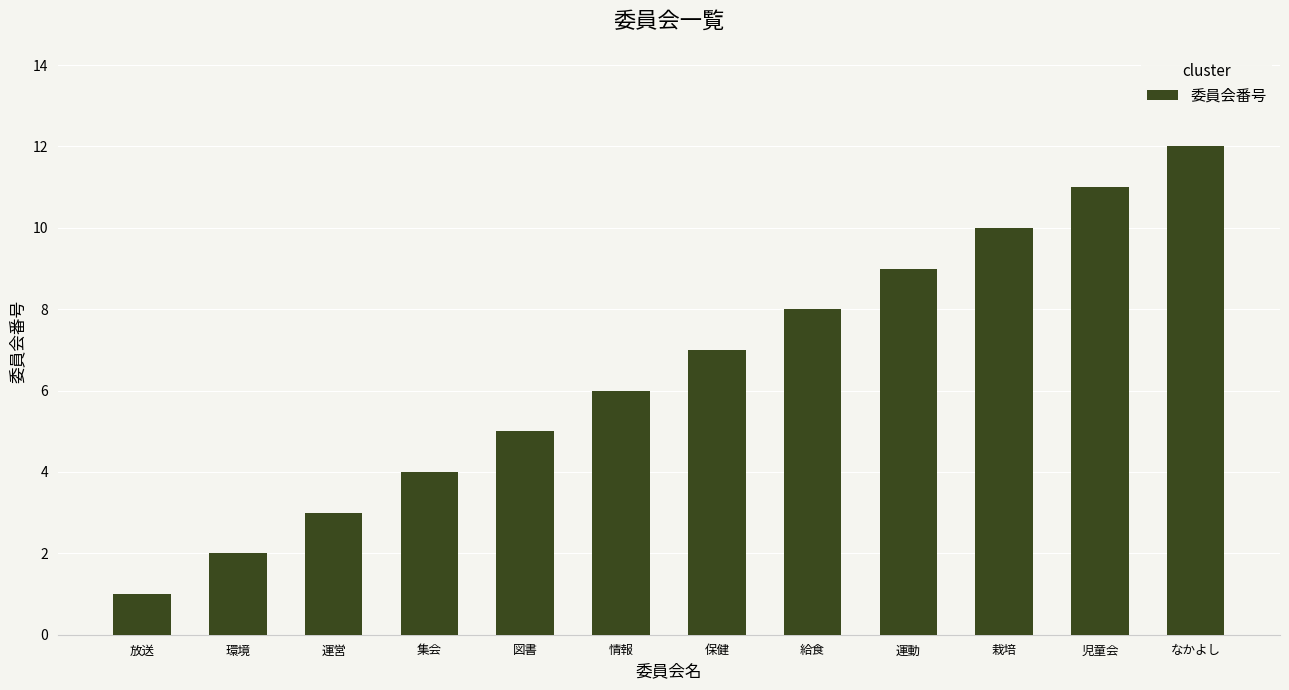

At which category does the chart reach its minimum across all series?

放送